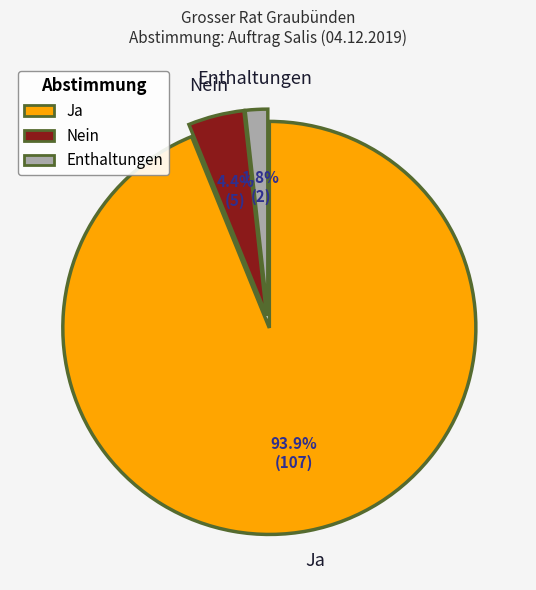

How many slices are in this pie chart?

3